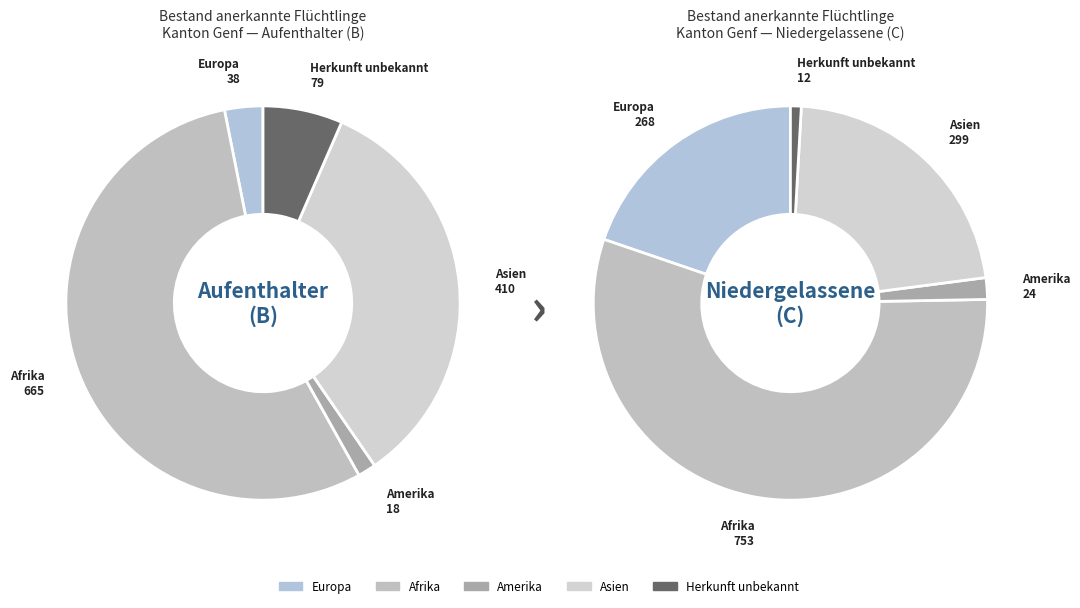

To the nearest percent, what is the combined percentage of Asien and Afrika?

83%